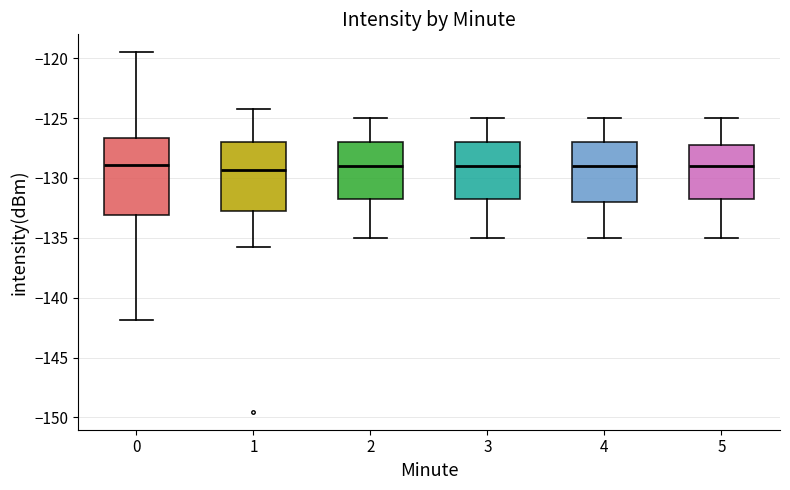

Reading left to right, transcribe this box plot: for each box, give where its median line is, the range the box spans, and where its two whiskers end, as read against the y-axis. The values are not printed on the chart, so give them approximately, as read against the axis.

0: median -129.0, box -133.0 to -126.5, whiskers -142.0 to -119.5
1: median -129.5, box -133.0 to -127.0, whiskers -135.5 to -124.0
2: median -129.0, box -131.5 to -127.0, whiskers -135.0 to -125.0
3: median -129.0, box -131.5 to -127.0, whiskers -135.0 to -125.0
4: median -129.0, box -132.0 to -127.0, whiskers -135.0 to -125.0
5: median -129.0, box -131.5 to -127.0, whiskers -135.0 to -125.0